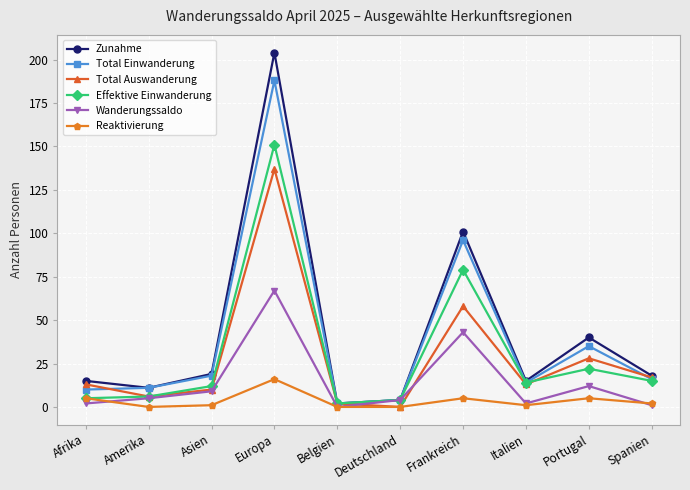

Which series has the largest range (max minus min)?

Zunahme